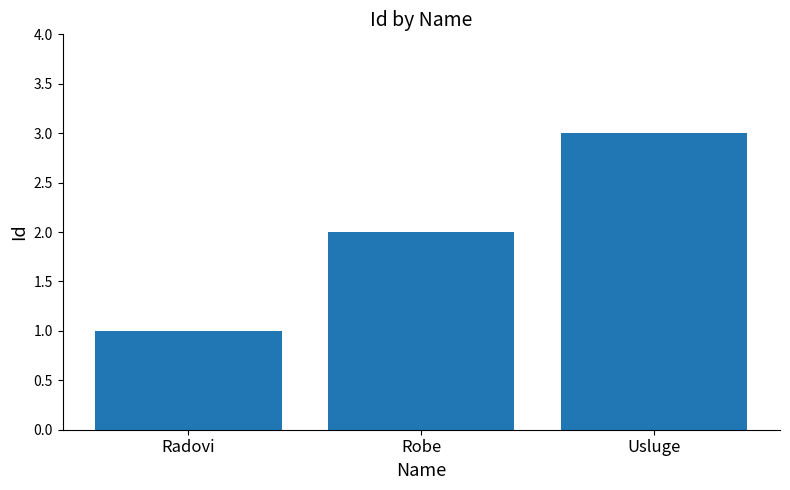

Between Robe and Usluge, which is larger?

Usluge